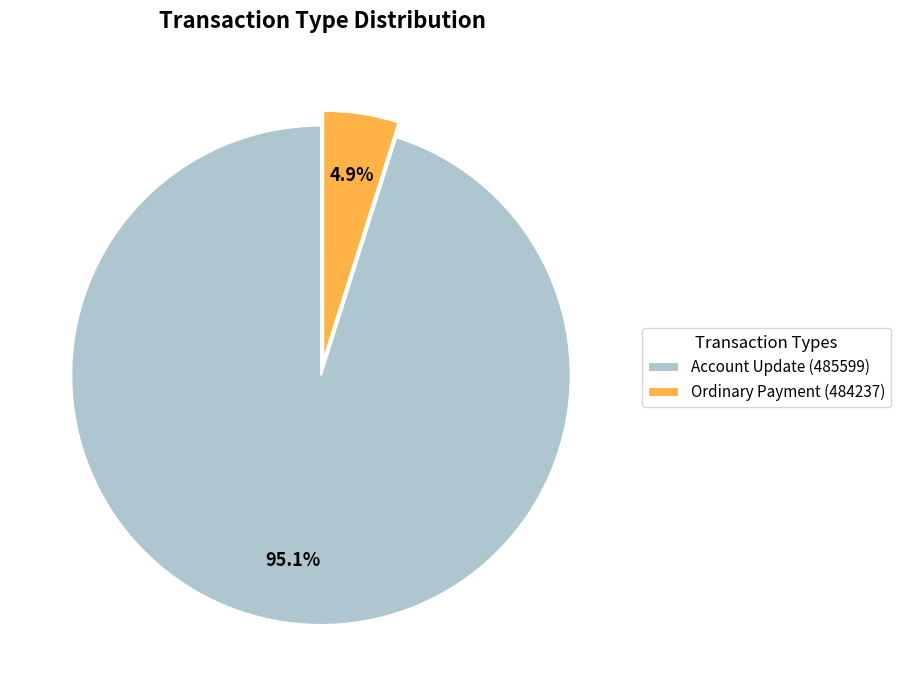

To the nearest percent, what percentage of the pie is Ordinary Payment (484237)?

5%